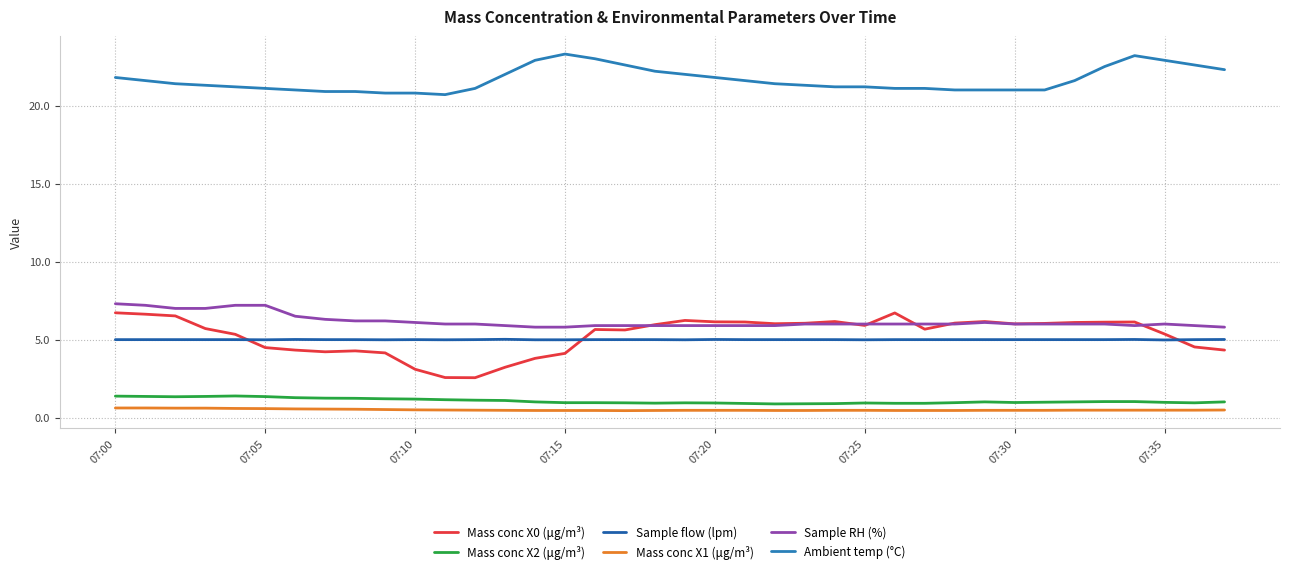

True or false: Sample flow (lpm) and Mass conc X0 (μg/m³) cross at least once.

True